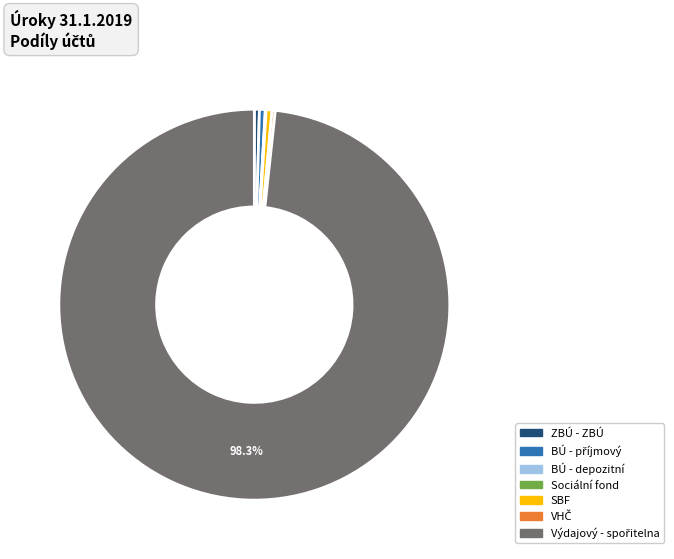

Does any single category account for the majority?

Yes